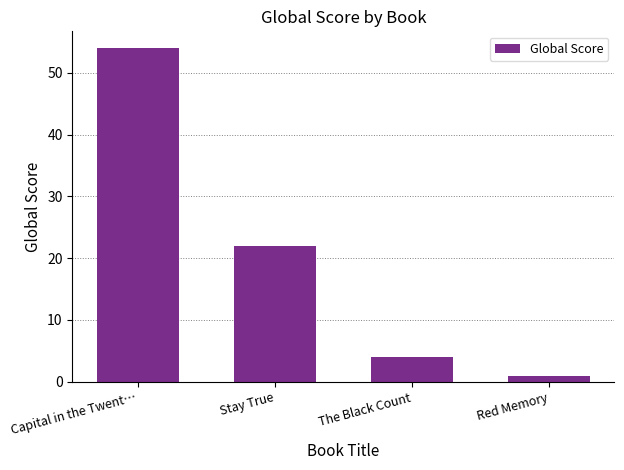

Are the bars grouped side by side (vs. stacked)?

No